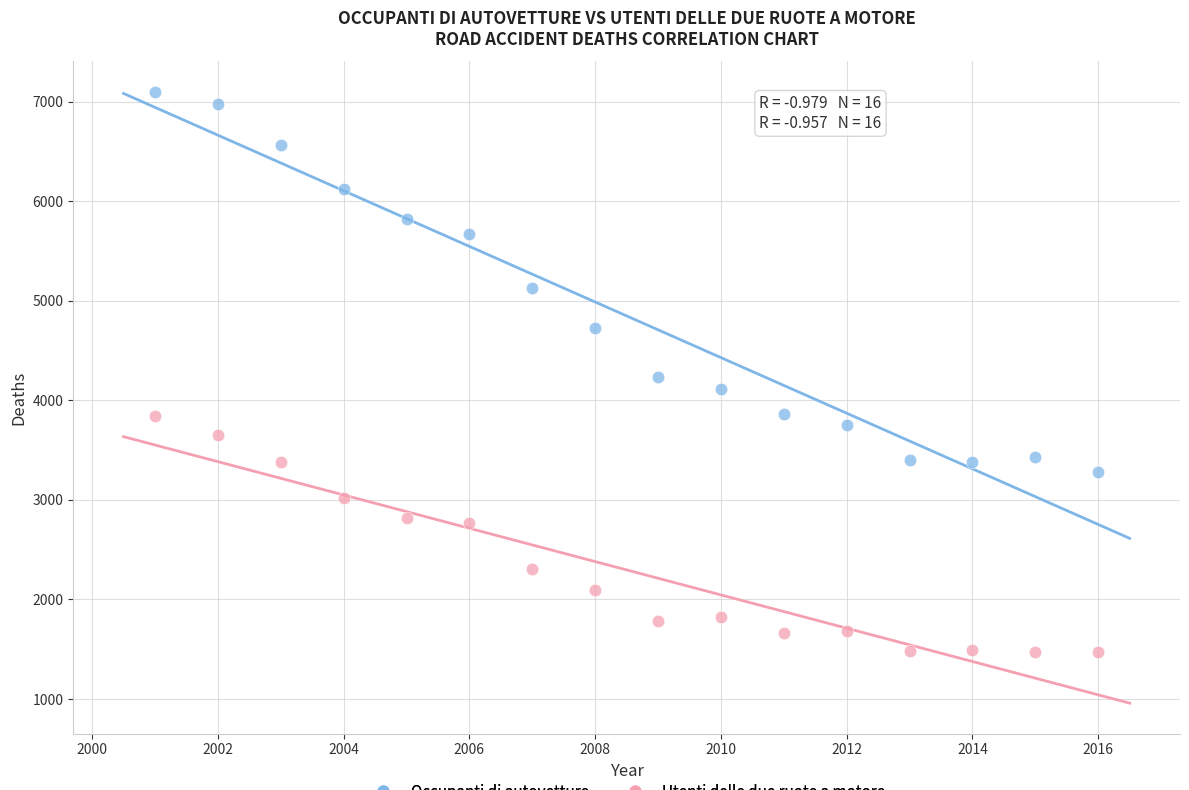

Which series contains the lowest Y value?

Utenti delle due ruote a motore